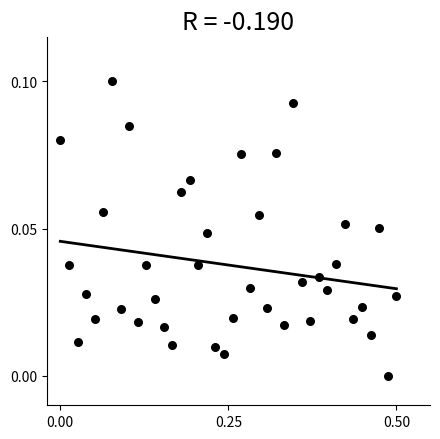

What is the range of X values (max minus min)?

0.5